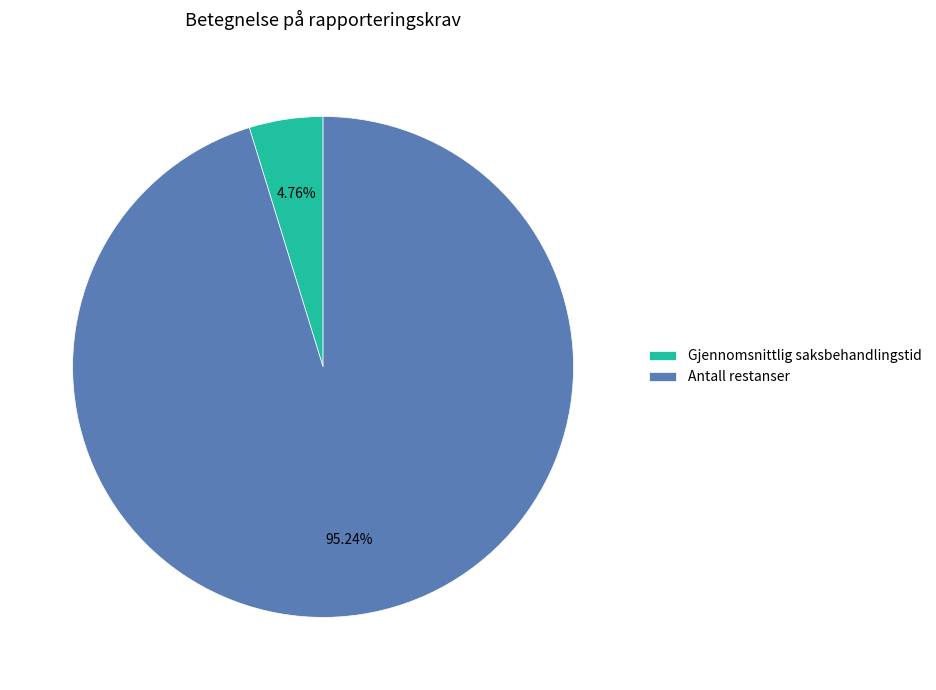

Rank the categories by value from highest to lowest.

Antall restanser, Gjennomsnittlig saksbehandlingstid